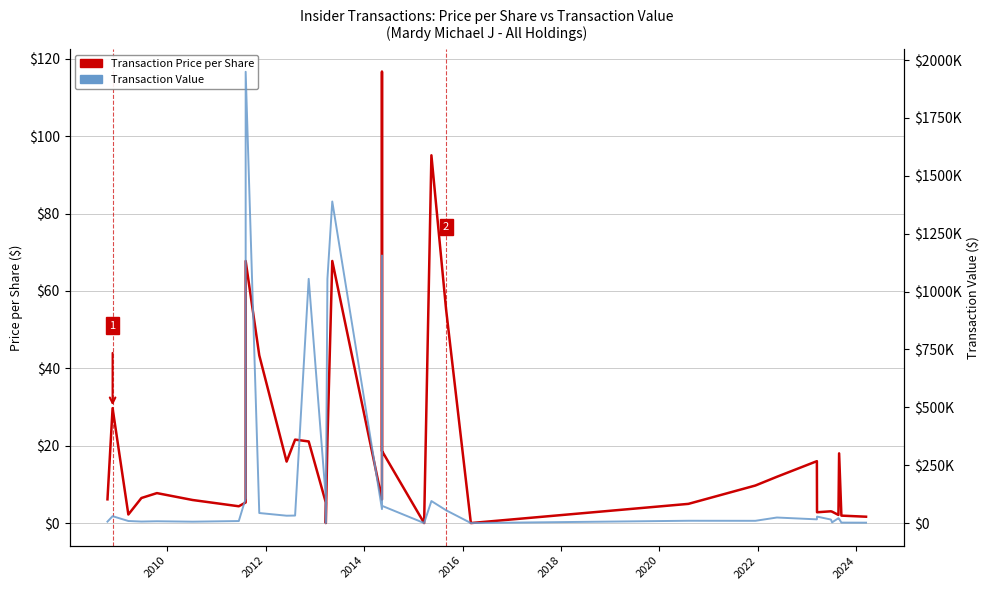

True or false: Transaction Value and Transaction Price per Share intersect in this chart.

False